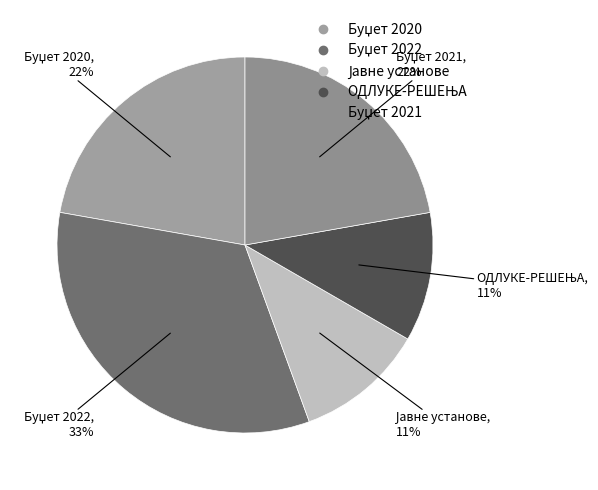

Is there any slice that represents more than half of the pie?

No